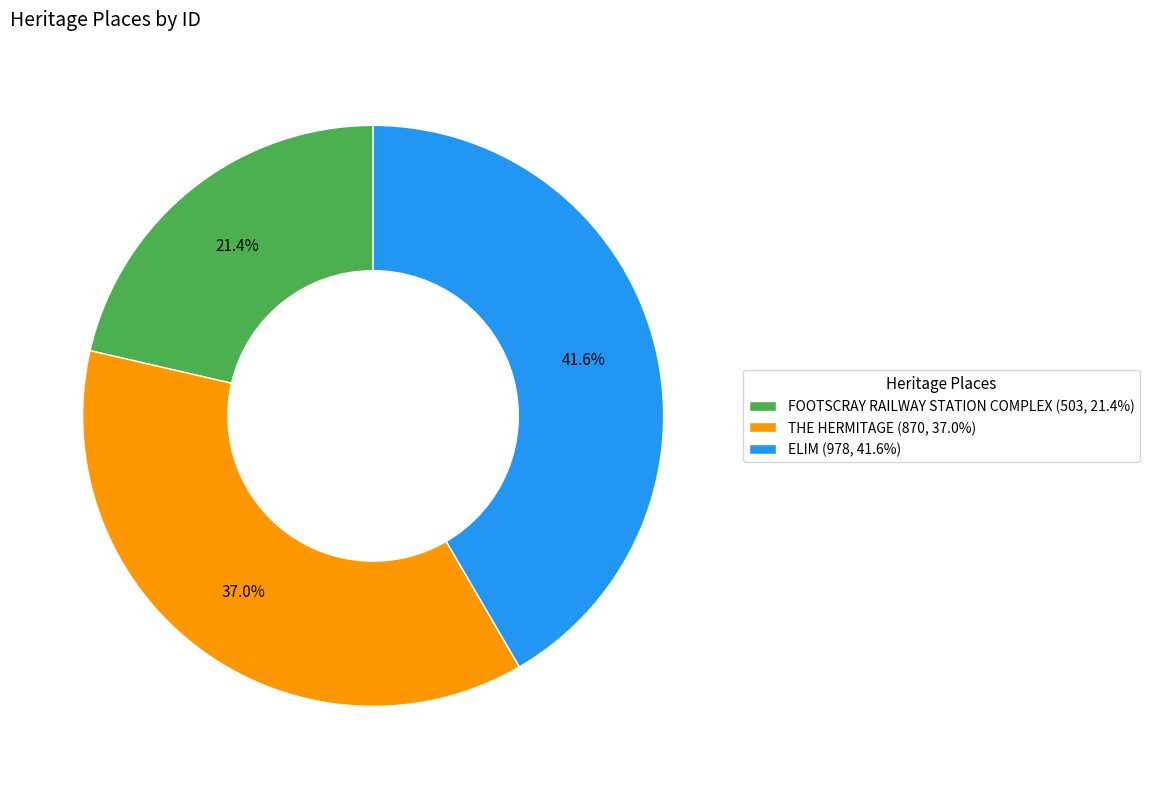

How many segments does this pie chart have?

3